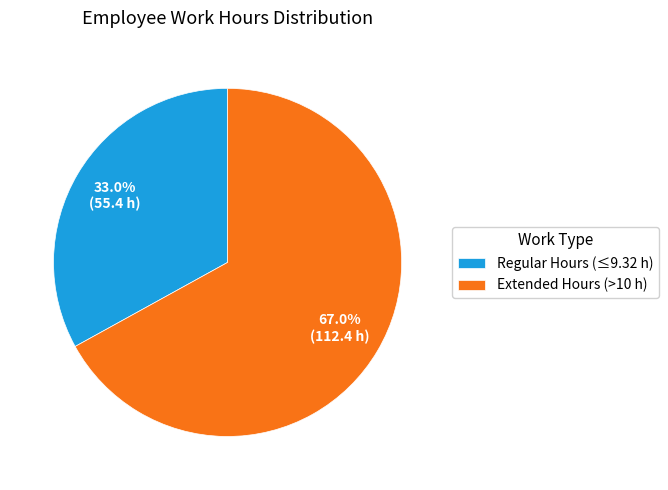

What percentage is NOT represented by Extended Hours (>10 h)?

33.0%